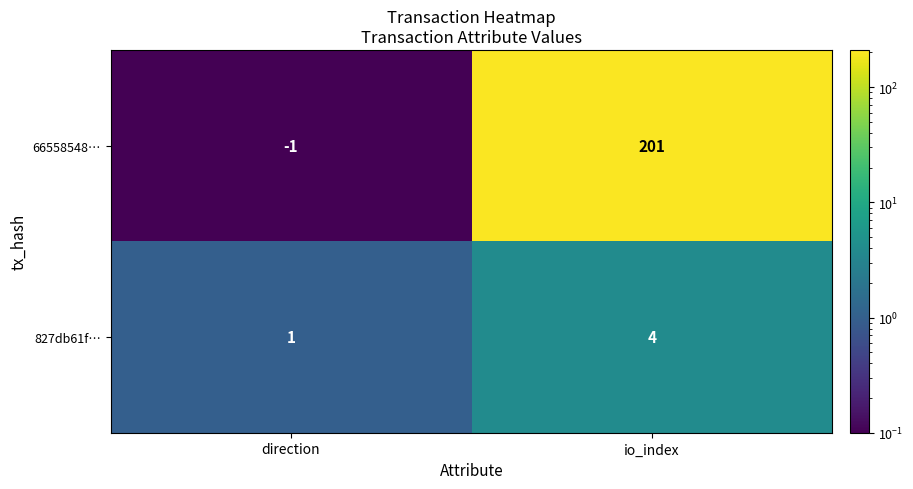

Where is 827db61f… nearest to the value 2?

direction